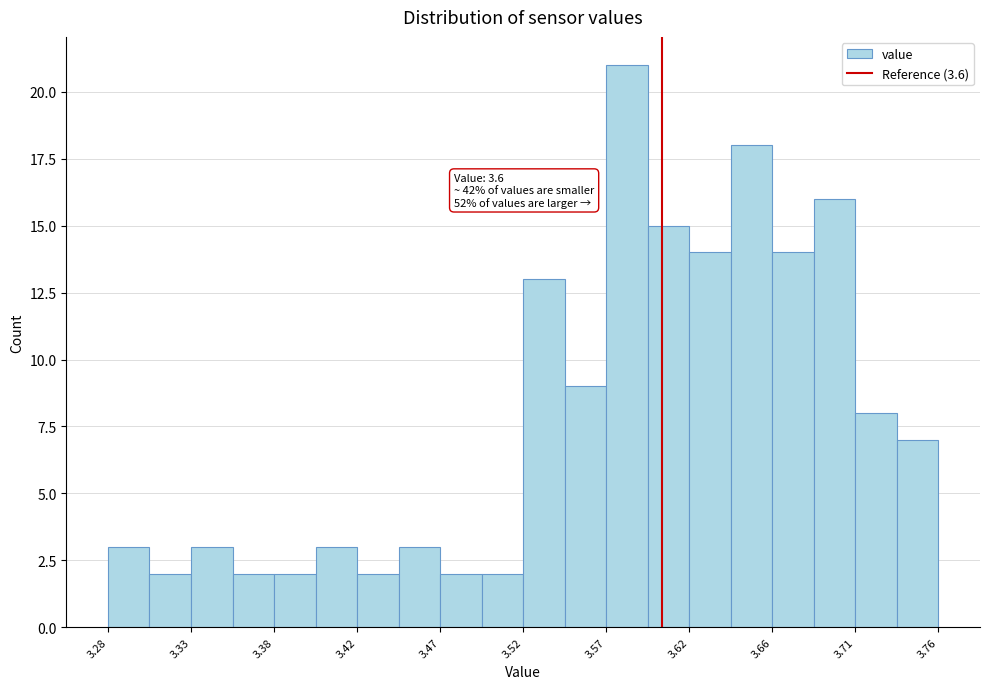

Which range on the x-axis has the tallest bar?

3.568 to 3.592